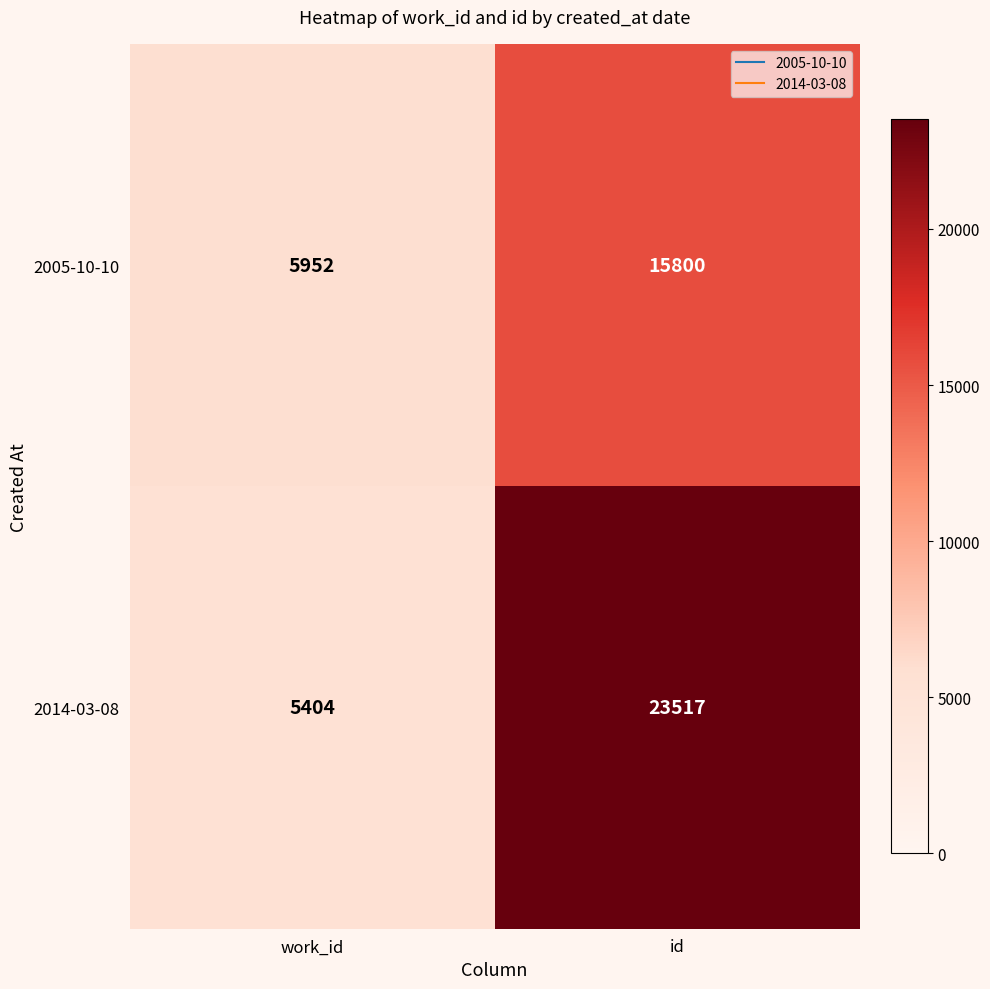

What is the spread (max minus min) of values at work_id?

548